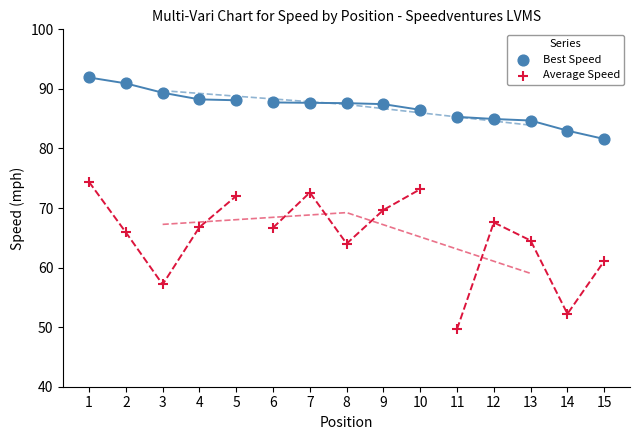

Which series reaches the maximum Y coordinate?

Best Speed